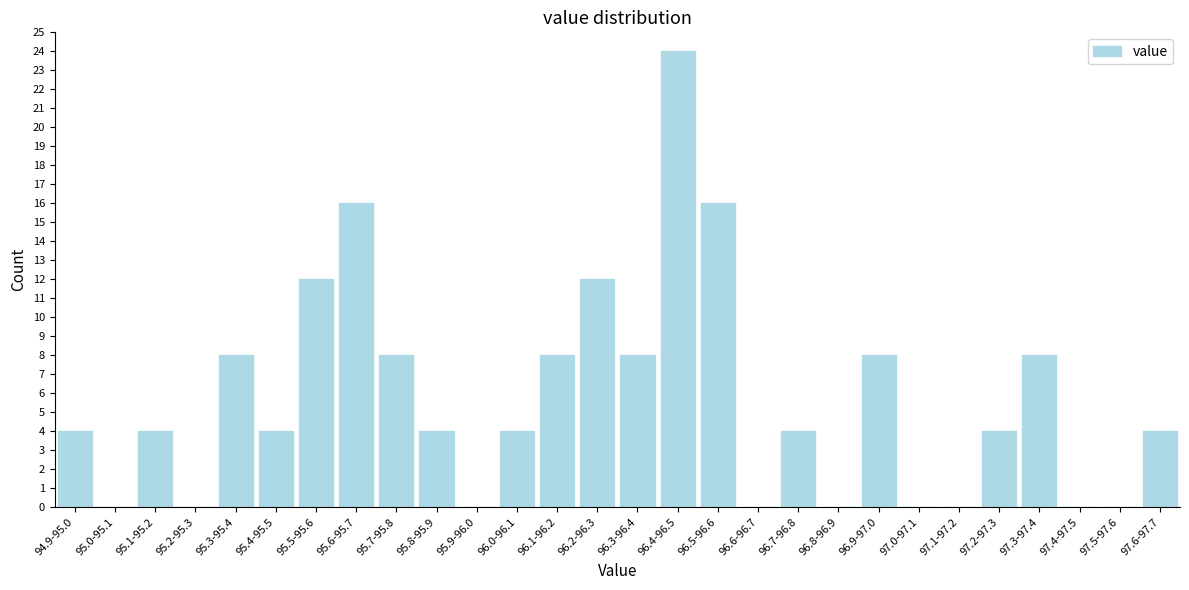

Reading left to right, transcribe all the data shown in this chart.

94.9-95.0=4	95.0-95.1=0	95.1-95.2=4	95.2-95.3=0	95.3-95.4=8	95.4-95.5=4	95.5-95.6=12	95.6-95.7=16	95.7-95.8=8	95.8-95.9=4	95.9-96.0=0	96.0-96.1=4	96.1-96.2=8	96.2-96.3=12	96.3-96.4=8	96.4-96.5=24	96.5-96.6=16	96.6-96.7=0	96.7-96.8=4	96.8-96.9=0	96.9-97.0=8	97.0-97.1=0	97.1-97.2=0	97.2-97.3=4	97.3-97.4=8	97.4-97.5=0	97.5-97.6=0	97.6-97.7=4